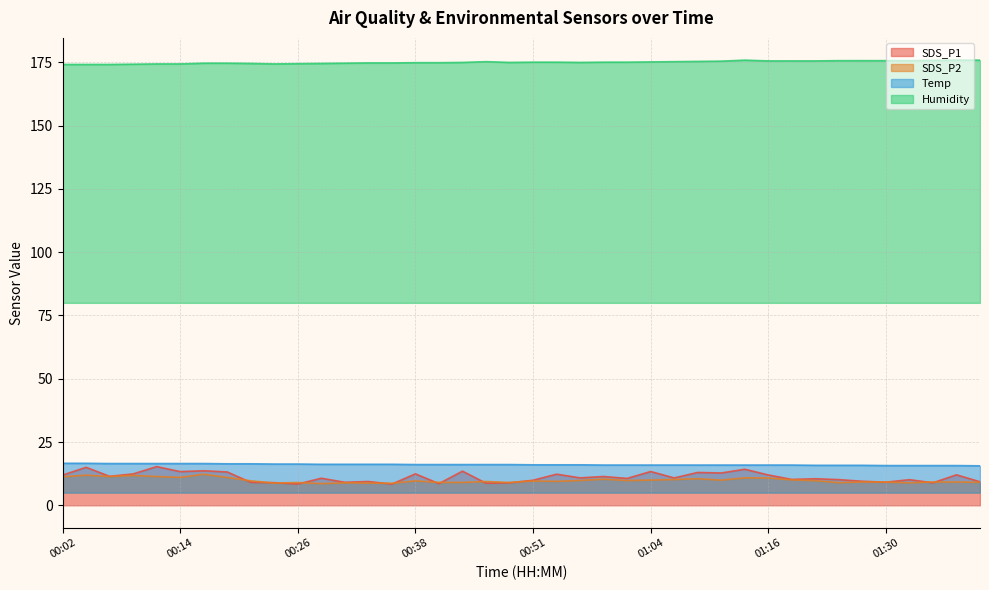

Reading left to right, what are all the values shown in this chart?

SDS_P1: 11.9	15.0	11.4	12.4	15.3	13.3	13.7	13.2	9.1	8.9	8.4	10.7	9.1	9.4	8.4	12.4	8.6	13.5	8.7	8.9	9.9	12.3	10.8	11.4	10.6	13.3	10.8	13.0	12.8	14.2	12.0	10.2	10.5	10.2	9.5	9.1	10.1	8.9	12.1	9.3
SDS_P2: 11.3	11.9	11.4	11.8	11.4	11.0	12.3	11.0	9.7	8.8	9.0	8.6	8.9	8.8	8.7	9.7	9.1	9.0	9.4	9.0	9.6	9.5	9.8	10.3	9.8	10.0	10.2	10.5	9.9	10.8	10.8	10.1	9.8	8.9	9.2	9.2	8.9	9.2	9.2	9.1
Temp: 16.6	16.6	16.5	16.5	16.5	16.5	16.5	16.4	16.4	16.3	16.3	16.2	16.2	16.2	16.2	16.1	16.1	16.1	16.1	16.1	16.0	16.0	16.0	15.9	15.9	15.9	15.9	15.9	15.9	15.9	15.9	15.9	15.8	15.8	15.8	15.7	15.7	15.7	15.7	15.6
Humidity: 174.2	174.2	174.2	174.3	174.4	174.4	174.7	174.7	174.6	174.4	174.5	174.6	174.7	174.8	174.8	174.9	174.9	175.0	175.3	175.0	175.1	175.1	175.0	175.1	175.1	175.2	175.3	175.4	175.5	175.9	175.6	175.6	175.6	175.7	175.7	175.7	175.7	175.8	175.9	175.9